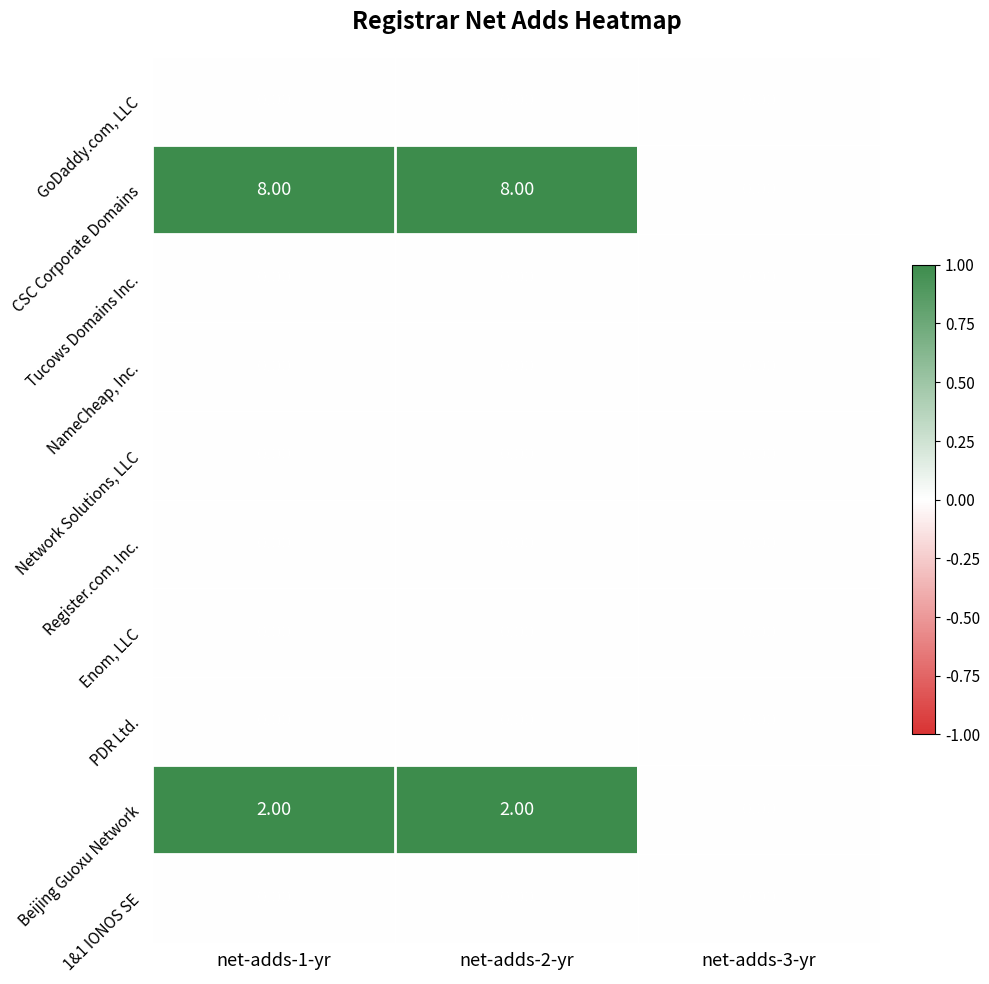

Which series has the largest range (max minus min)?

CSC Corporate Domains